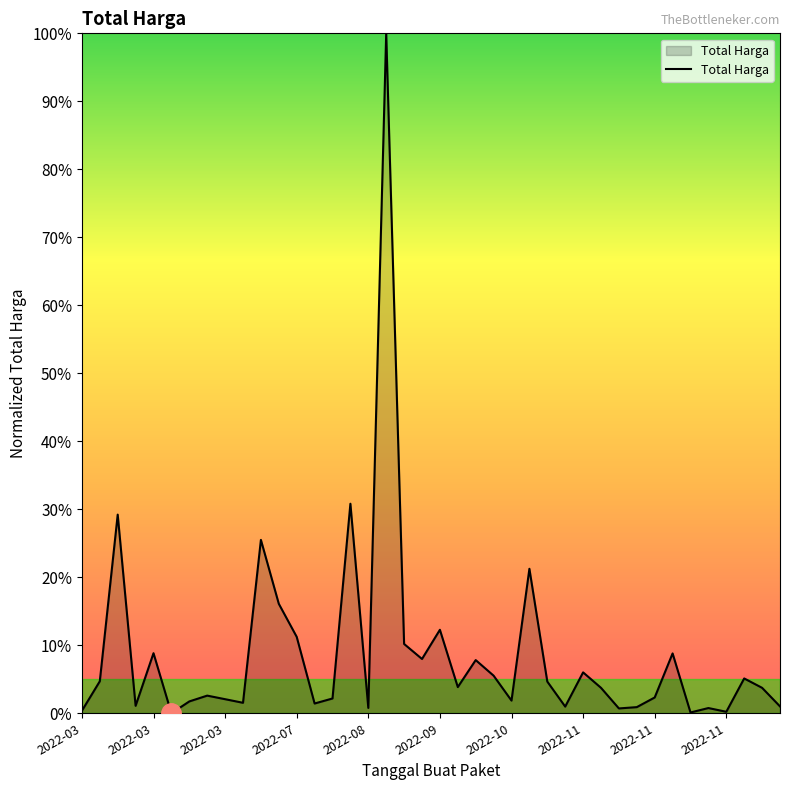

What is the greatest value displayed?

100.0